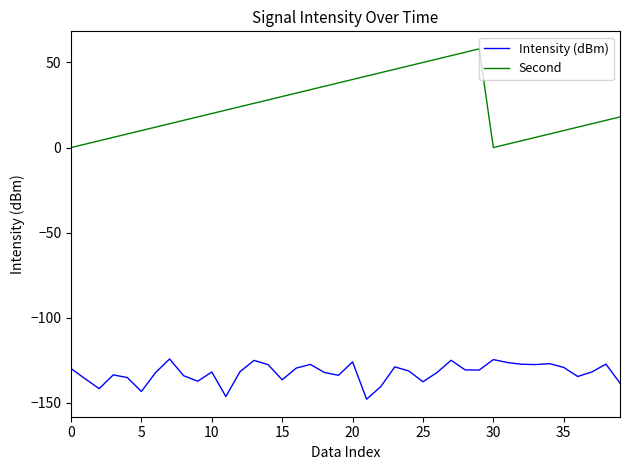

List the series in order of their peak value, highest first.

Second, Intensity (dBm)